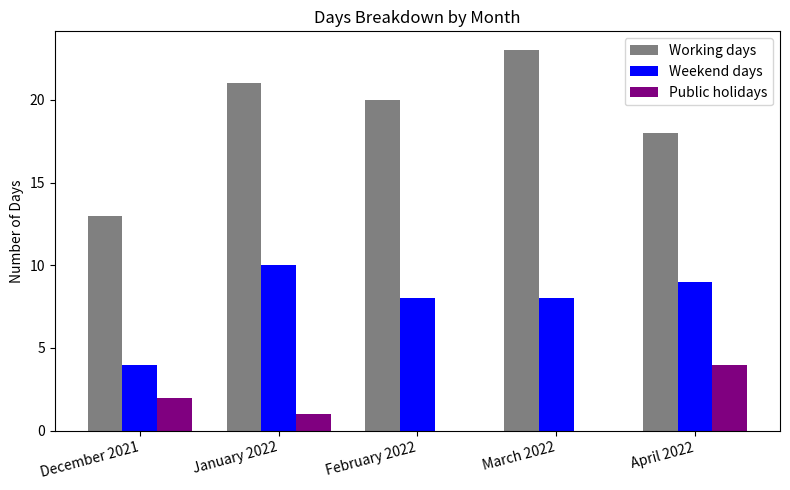

What is the greatest value displayed?

23